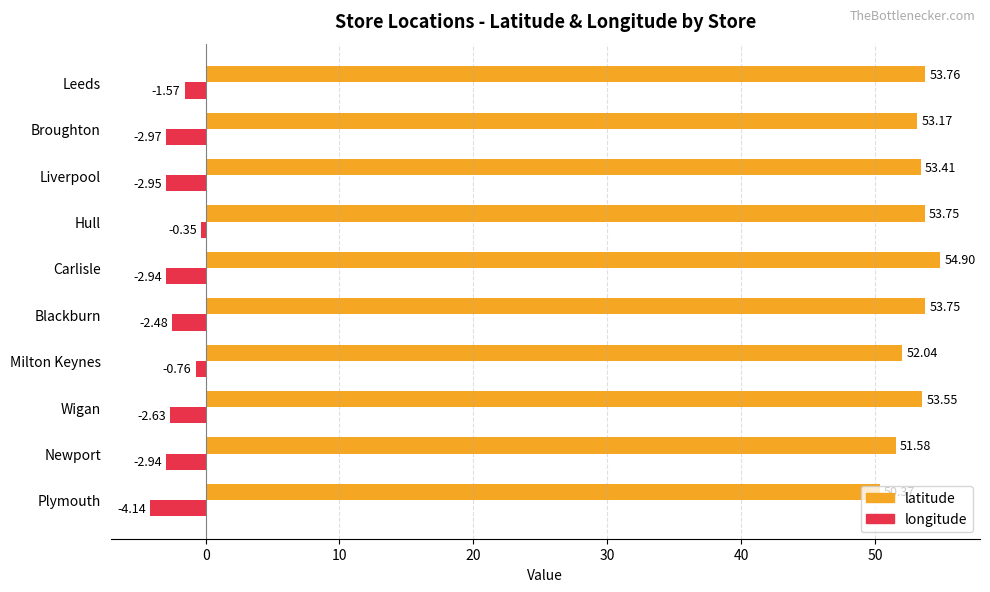

At which label is longitude closest to -2?

Leeds